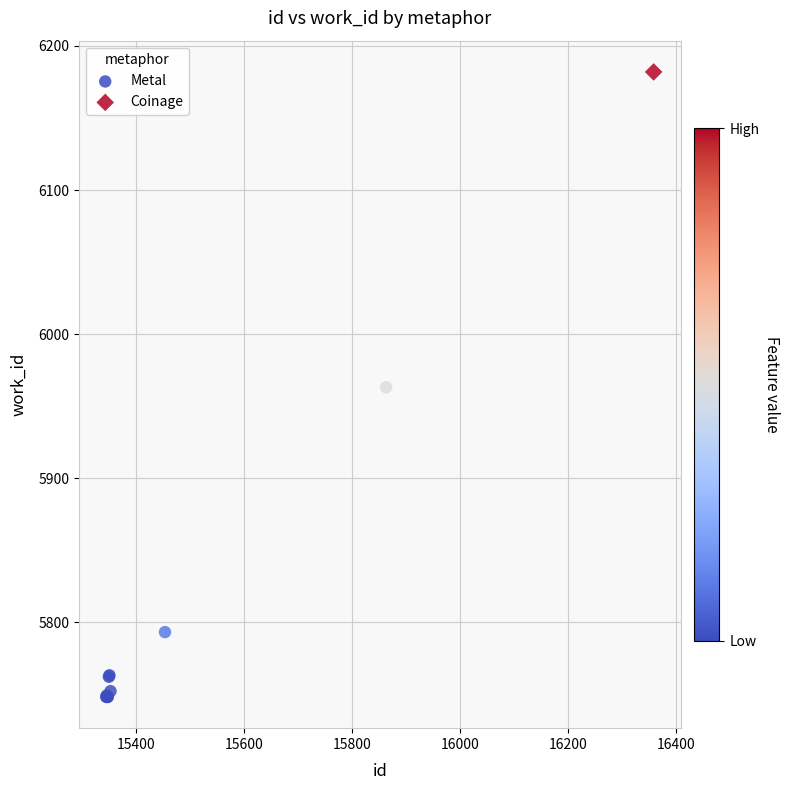

What are all the series names shown in the legend?

Metal, Coinage